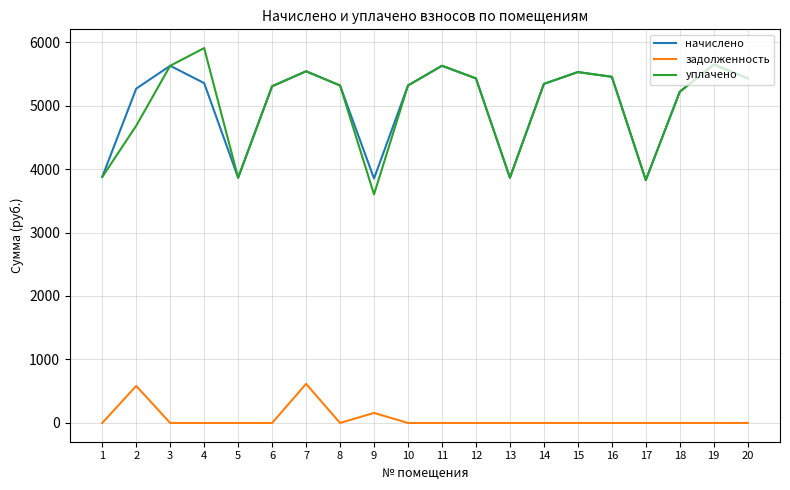

What is the difference between the highest and lowest values at 6?

5303.3